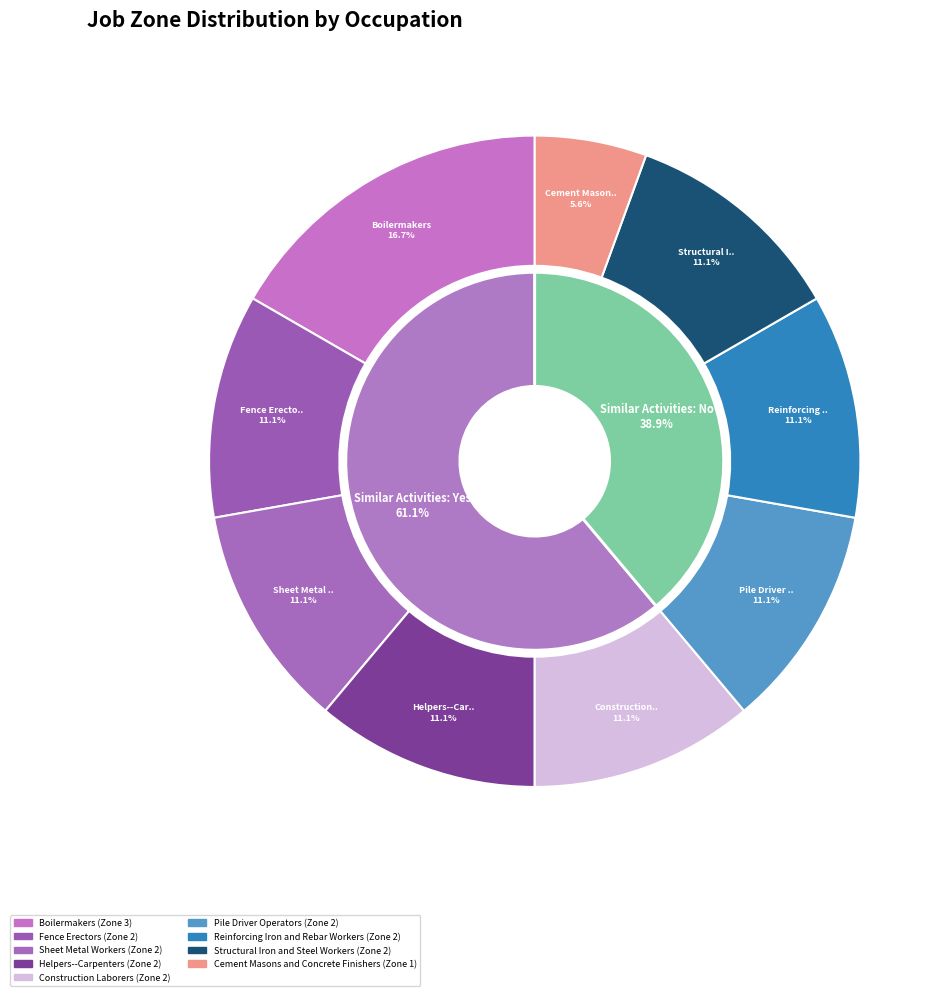

How many segments does this pie chart have?

9